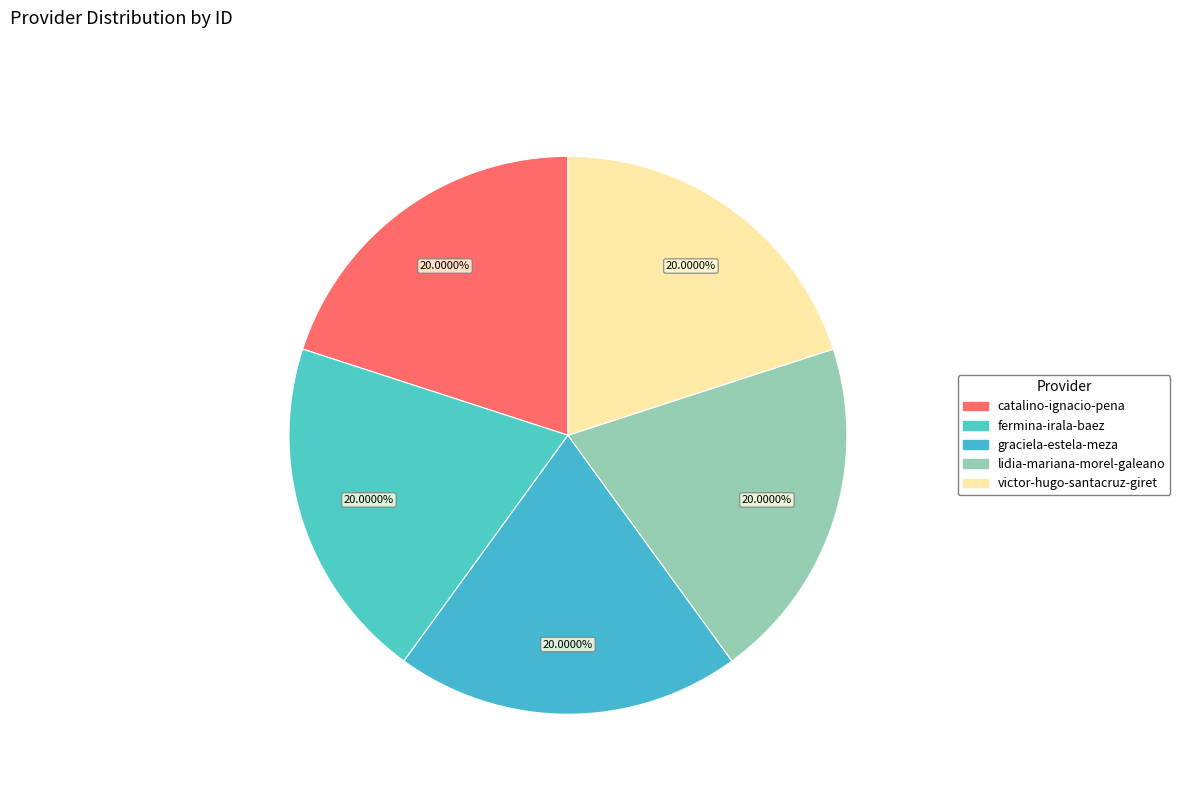

Does victor-hugo-santacruz-giret represent more than half of the total?

No